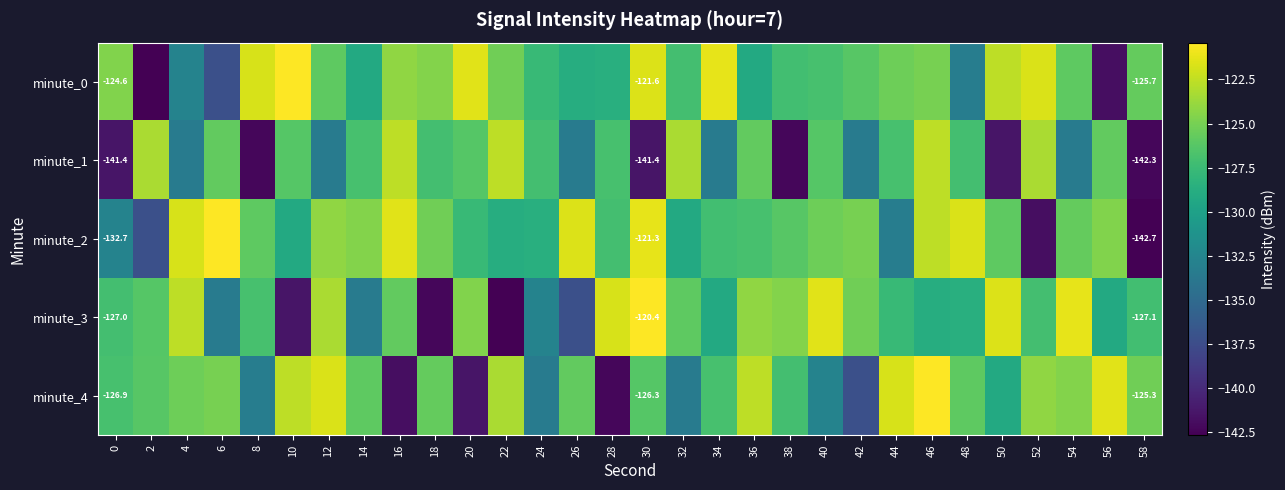

The minute_0 series shows -47.1 at 38. True or false?

False